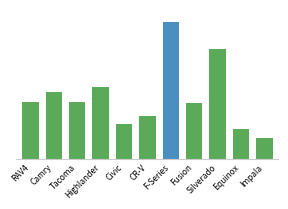

What is the label of the 8th bar from the right?

Highlander